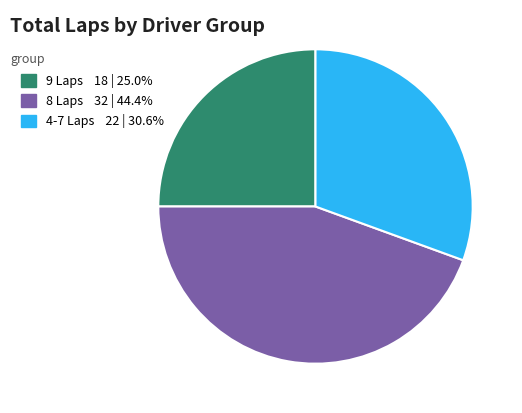

Do 8 Laps 32 | 44.4% and 9 Laps 18 | 25.0% together represent more than half of the pie?

Yes